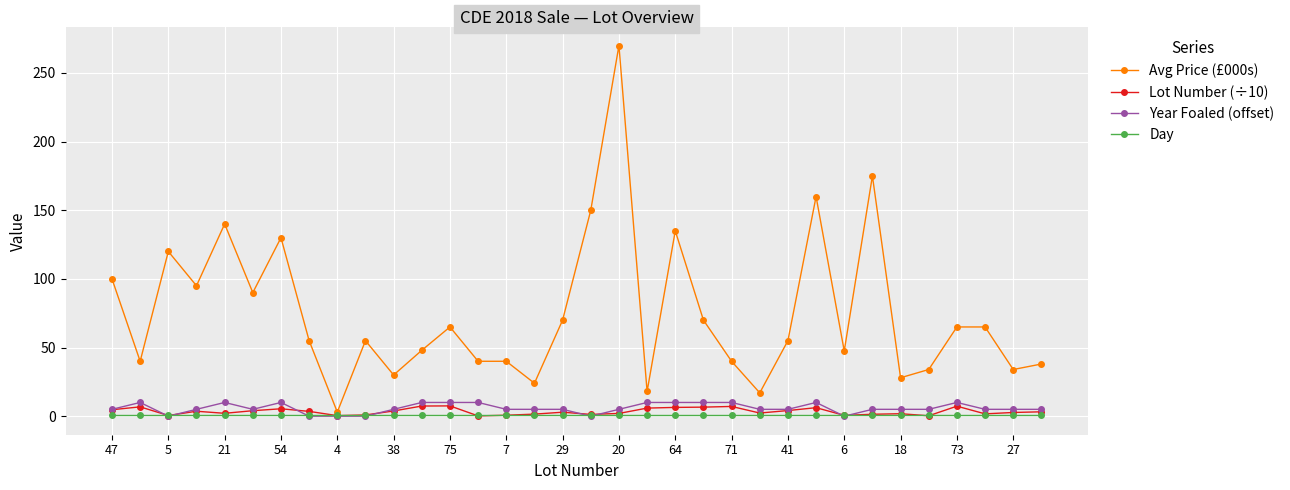

How many lines are shown in the chart?

4